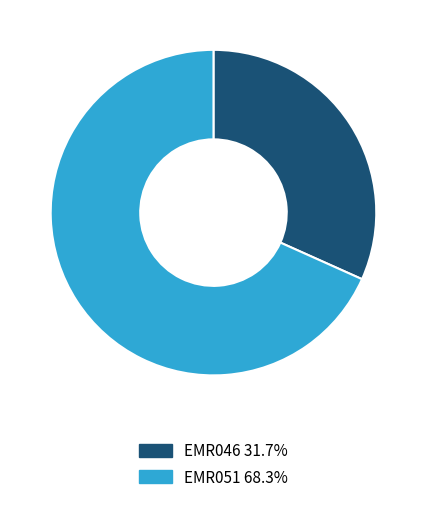

Is there any slice that represents more than half of the pie?

Yes